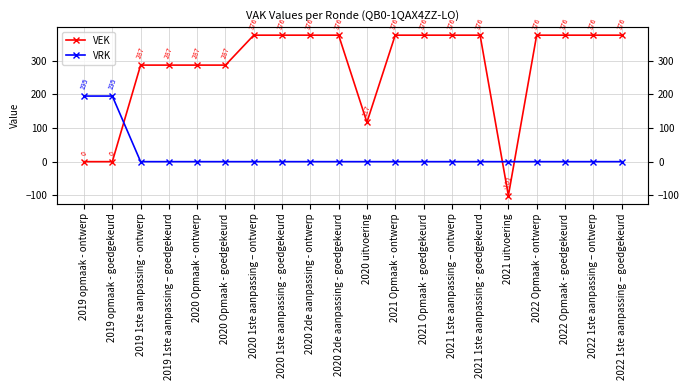

What is the difference between the maximum and minimum values in the VRK series?

195